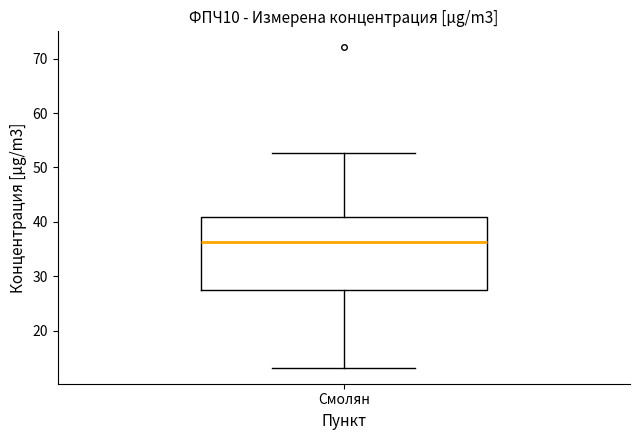

Where does the lower whisker of the box for Смолян end on the y-axis? The values are not printed on the chart, so give them approximately, as read against the axis.

13